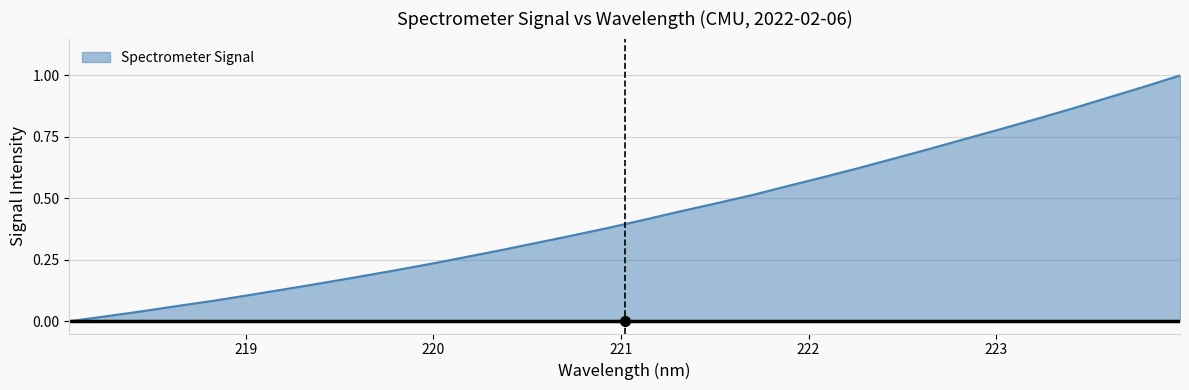

What is the value of the 13th point from the left?

0.3